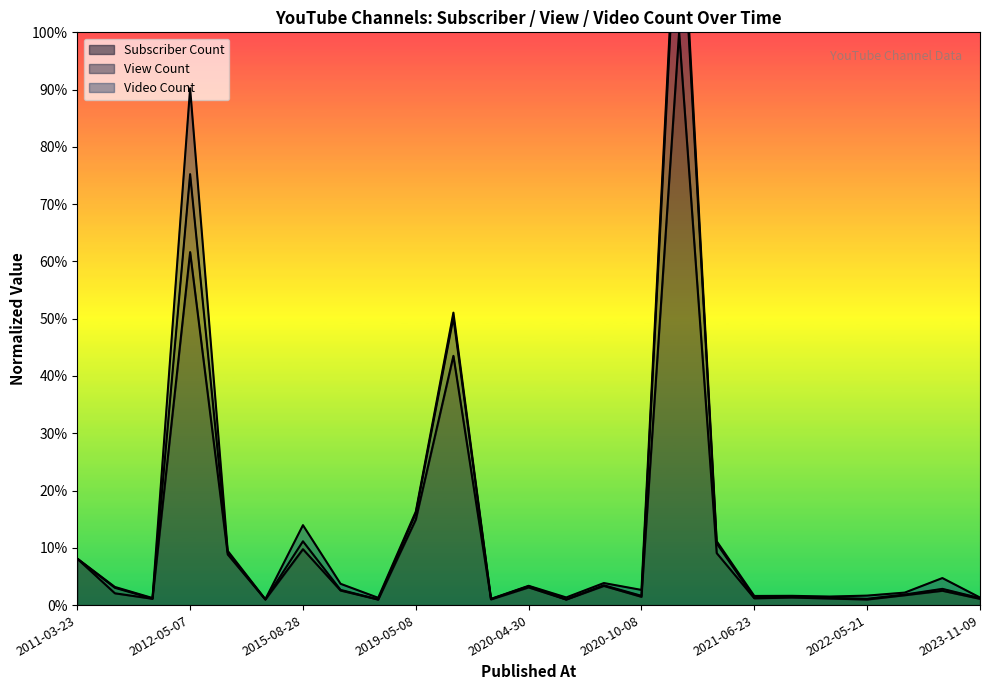

Is it true that Subscriber Count equals 0.0 at 2011-03-23?

False